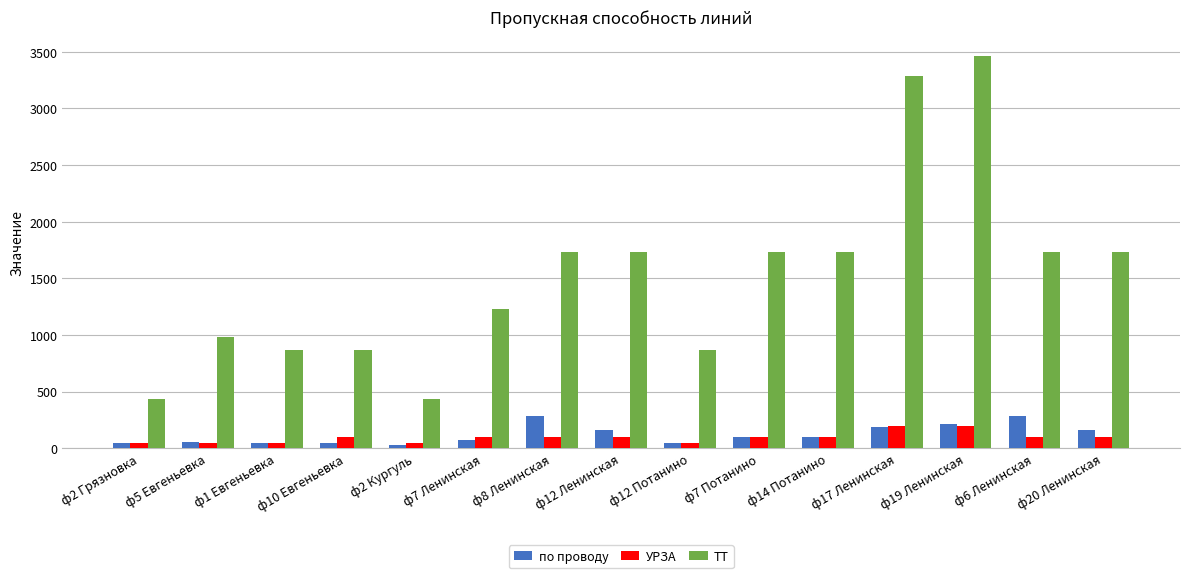

What is the label of the 4th bar from the right?

ф17 Ленинская